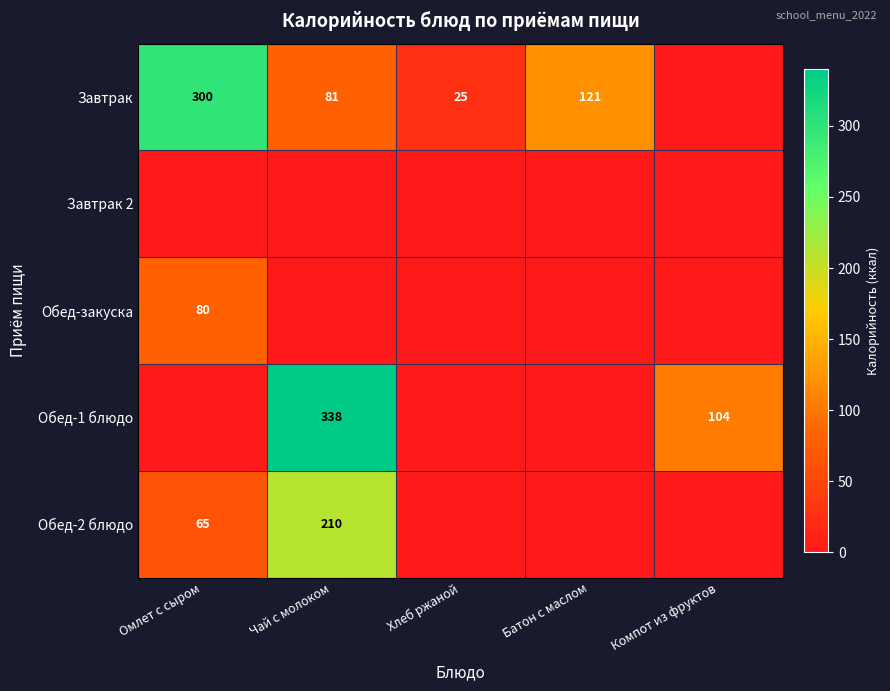

The Обед-1 блюдо series shows 68 at Компот из фруктов. True or false?

False